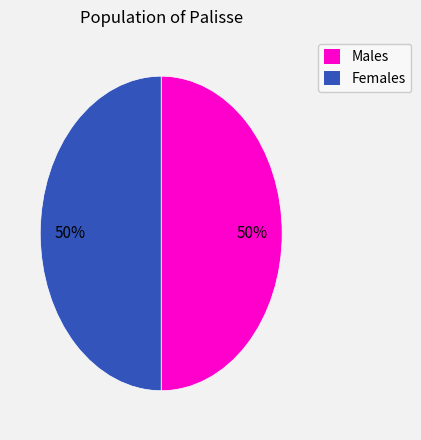

To the nearest percent, what is the average slice percentage?

50%